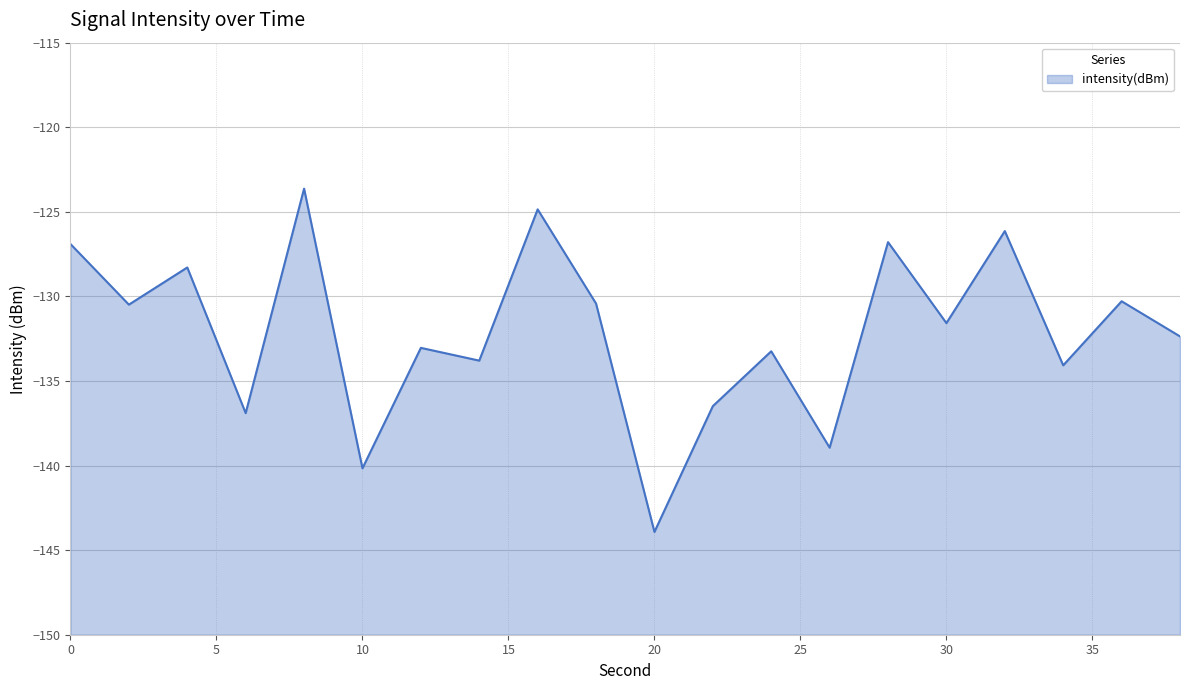

What is the sum of the values at 30 and 14?

-265.4